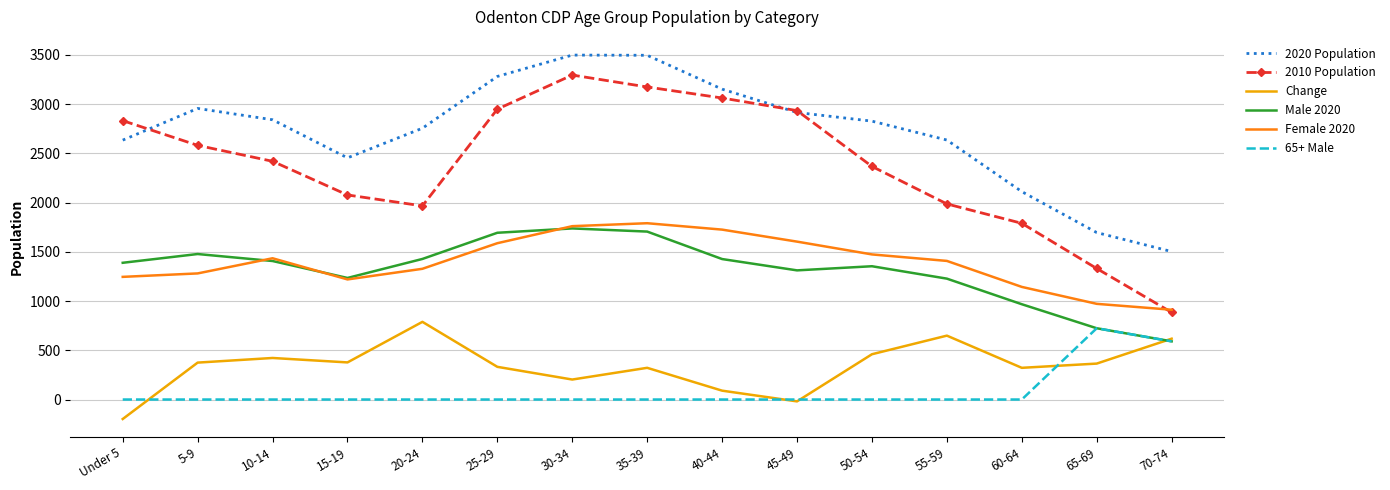

Where does the 2010 Population series first go above 2420?

Under 5